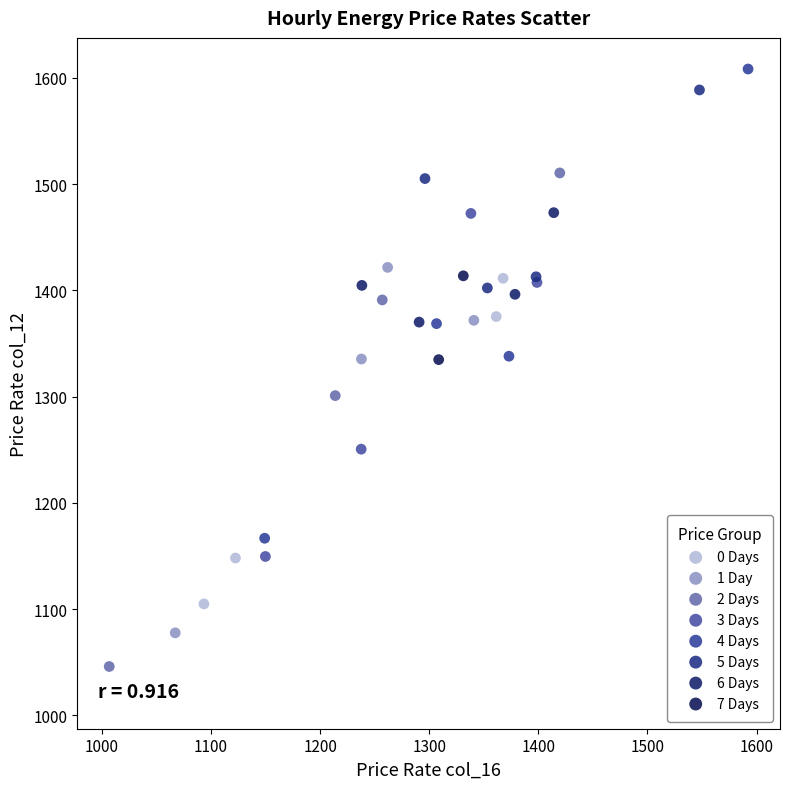

What are all the series names shown in the legend?

0 Days, 1 Day, 2 Days, 3 Days, 4 Days, 5 Days, 6 Days, 7 Days